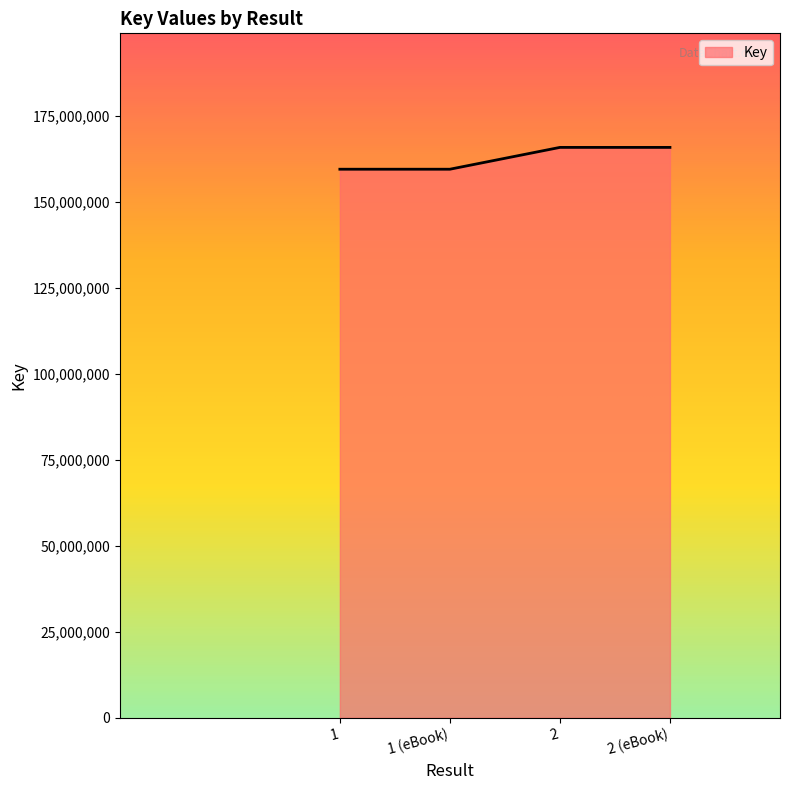

The value at 2 is 165903850. True or false?

True